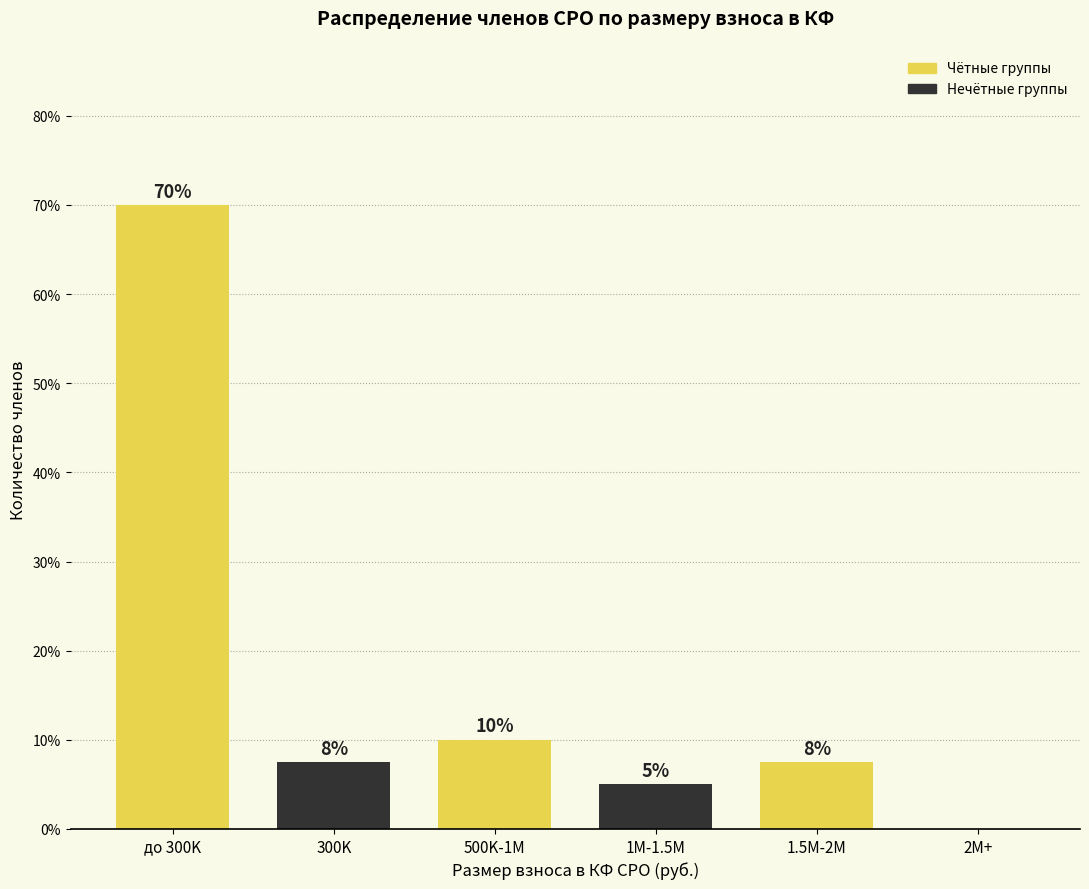

At which label is the value closest to 35?

500K-1M